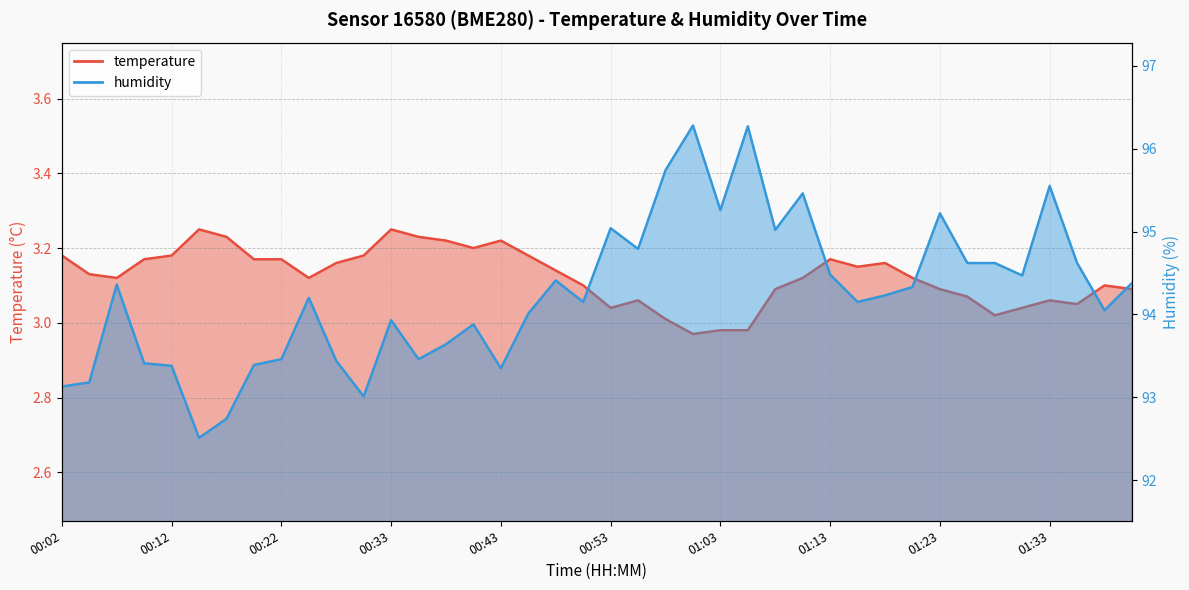

What is the difference between the maximum and minimum values in the temperature series?

0.3